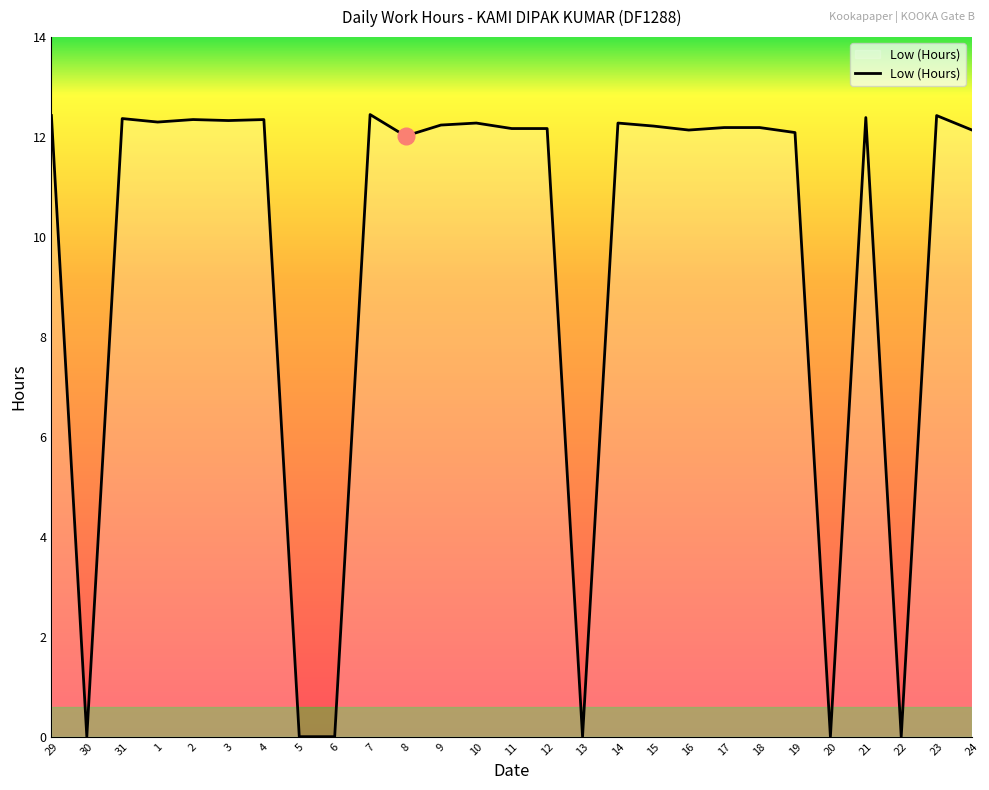

What is the change in value from 8 to 20?

-12.0